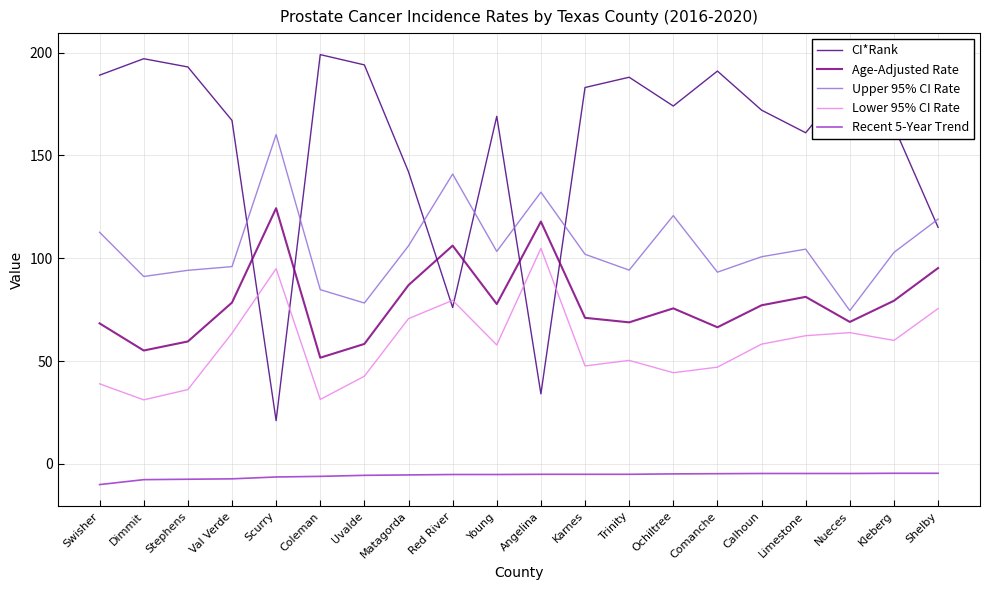

Which category has the highest value in the Lower 95% CI Rate series?

Angelina